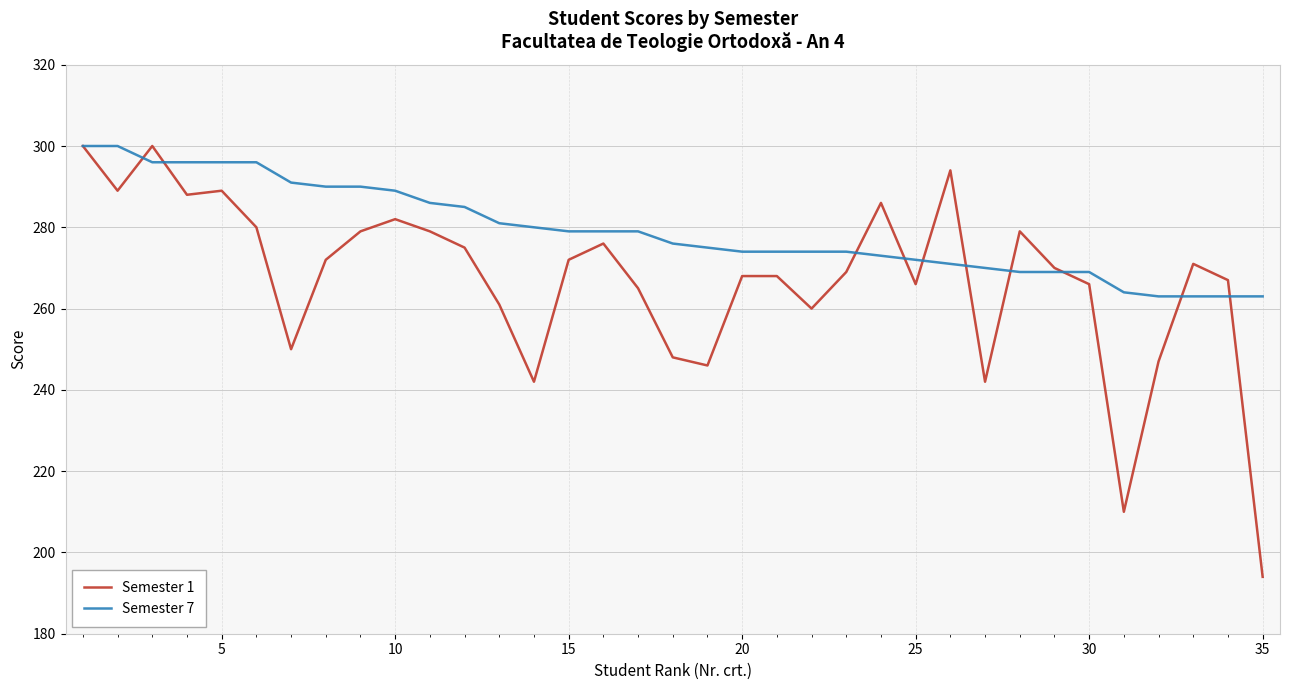

List the series in order of their overall mean, highest first.

Semester 7, Semester 1